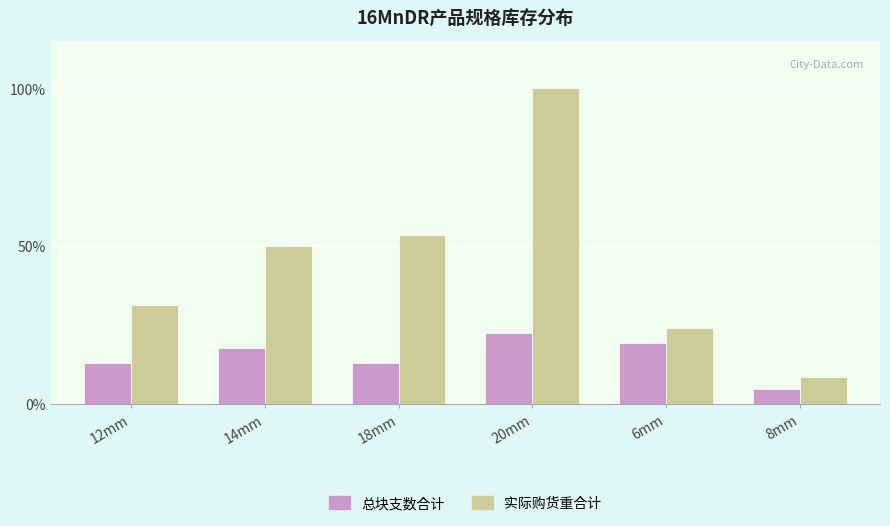

True or false: 实际购货重合计 has a value of 18.0 at 12mm.

False